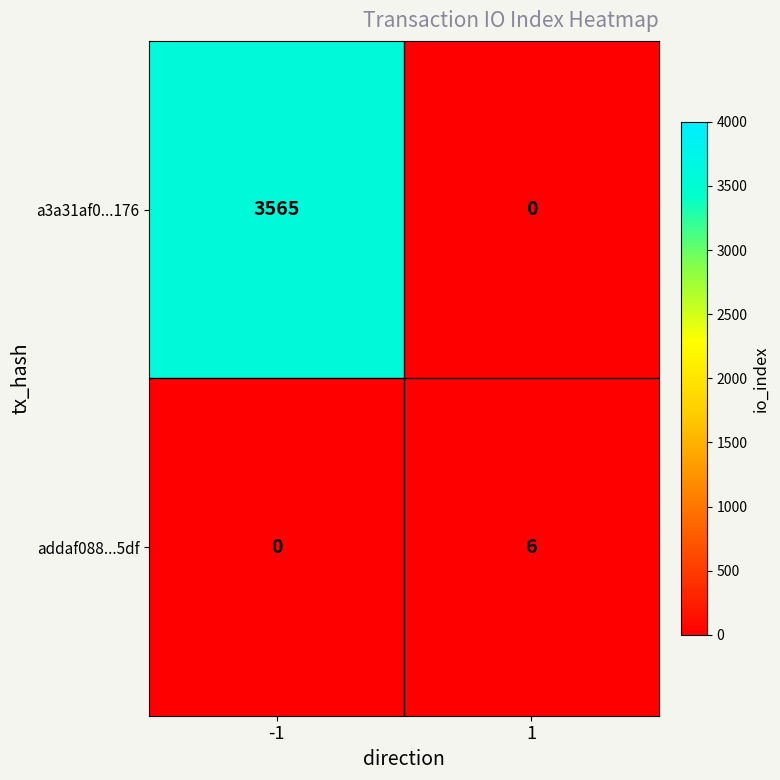

What is the greatest value displayed?

3565